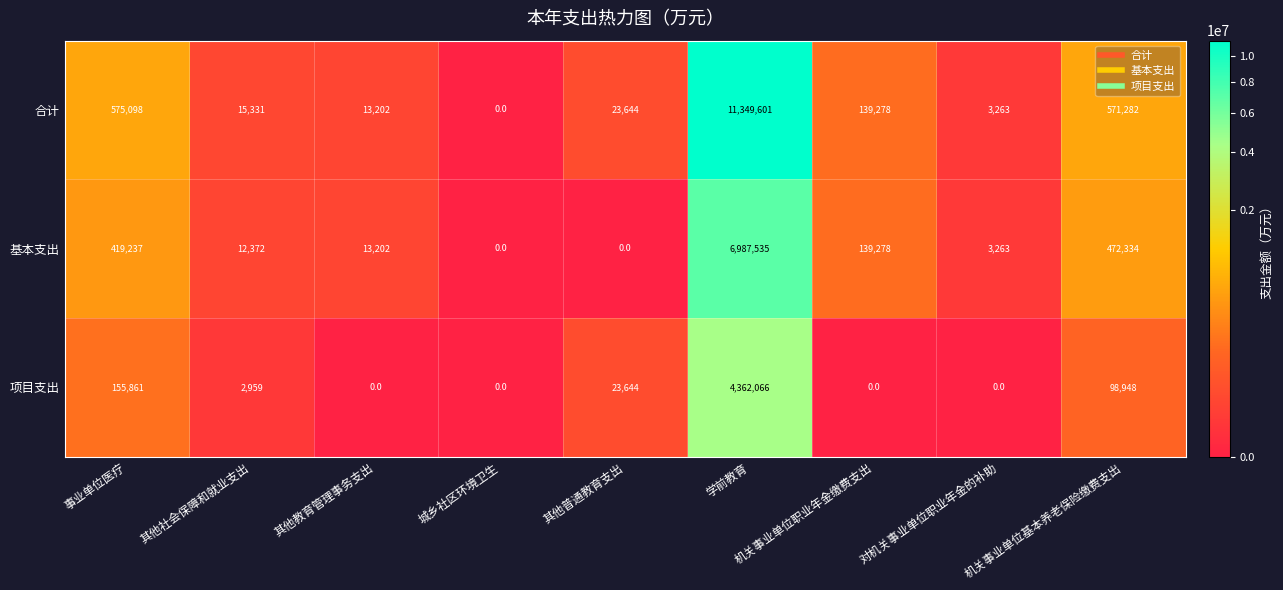

Count the number of data series in this chart.

3